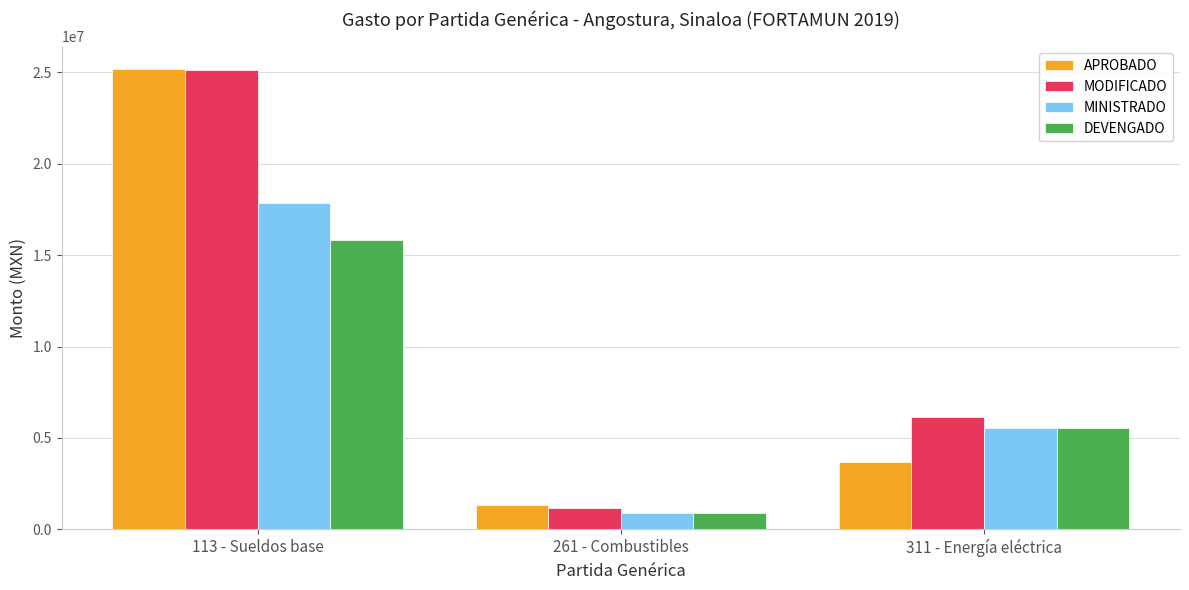

Reading left to right, transcribe all the data shown in this chart.

APROBADO: 25150349.1	1310210.8	3666443.1
MODIFICADO: 25124782.3	1160541.0	6121411.6
MINISTRADO: 17870493.9	891914.2	5542643.1
DEVENGADO: 15813941.4	891914.2	5542643.1